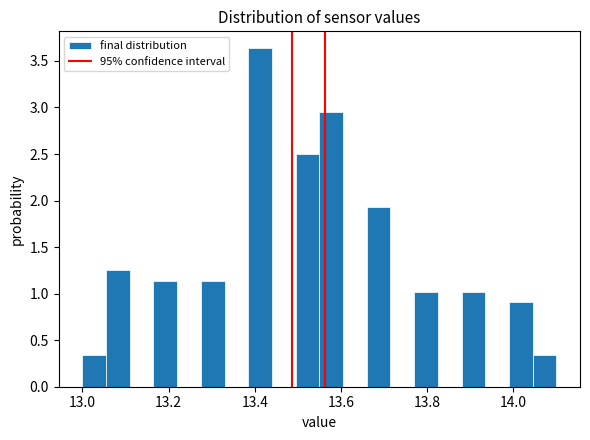

Around what value on the x-axis is the tallest bar? Give the approximate position of its centre, as read against the axis.

13.42